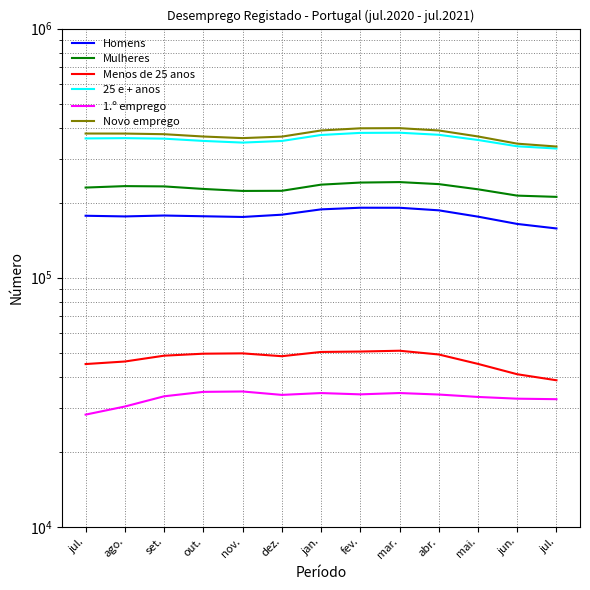

True or false: Novo emprego and Homens cross at least once.

False